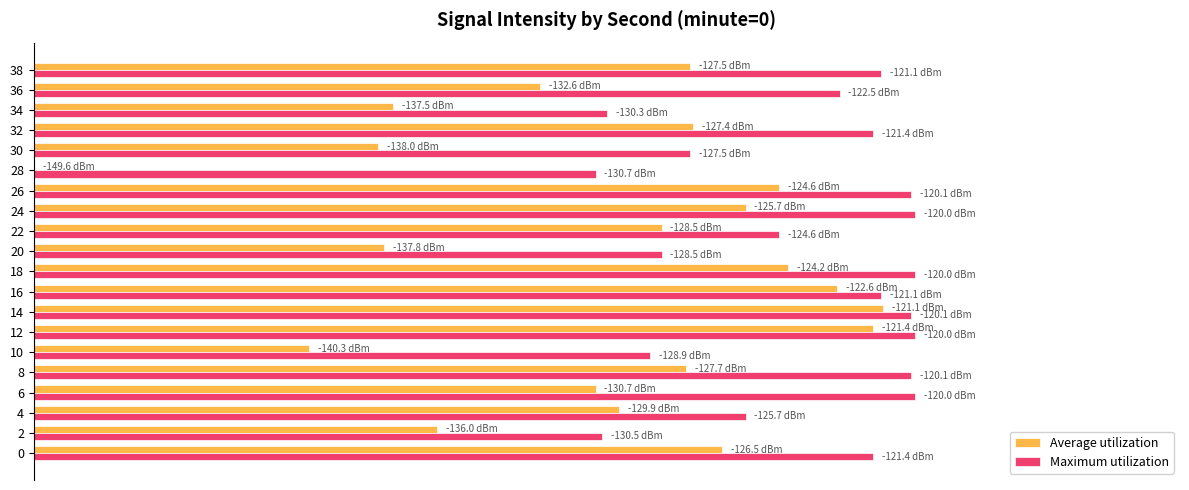

What are all the series names shown in the legend?

Average utilization, Maximum utilization